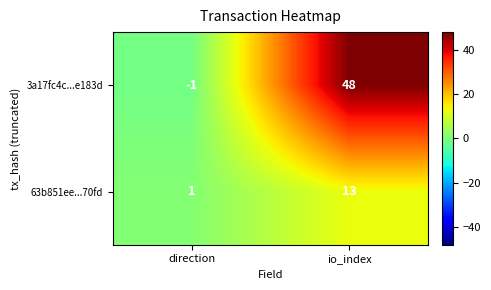

Reading left to right, extract all data points from this chart.

3a17fc4c...e183d: -1	48
63b851ee...70fd: 1	13